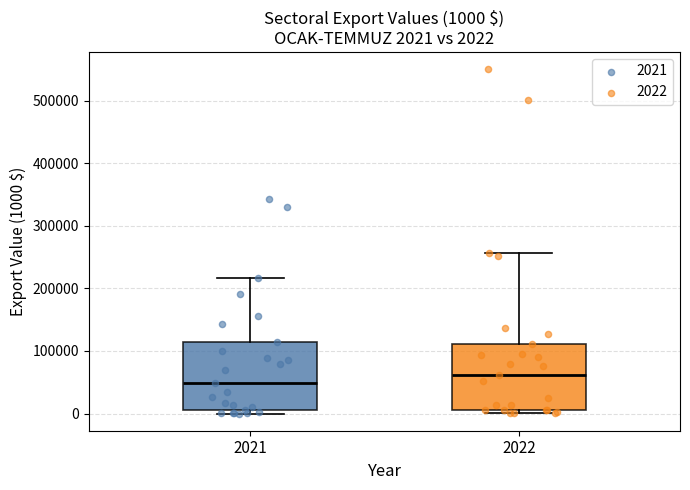

Which box's median line is the highest?

2022